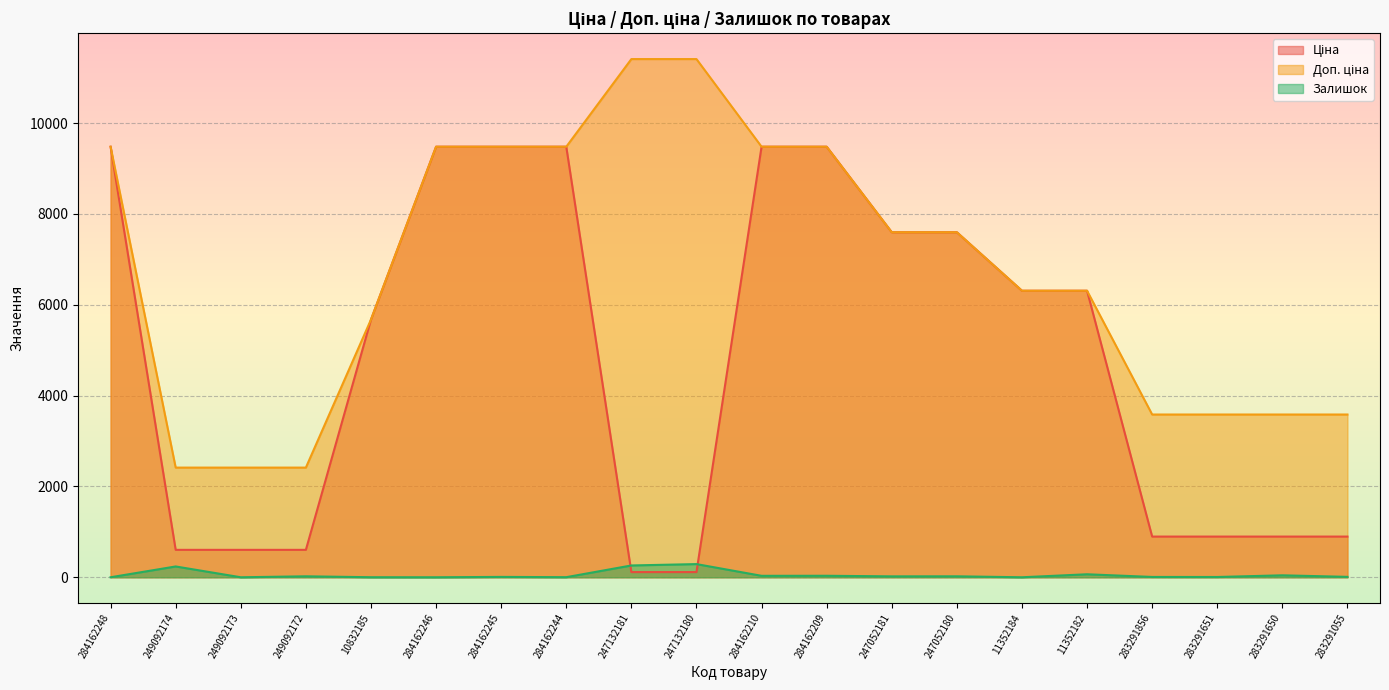

Reading right to left, extract all data points from this chart.

Ціна: 283291055=895.9	283291650=895.9	283291651=895.9	283291856=895.9	11352182=6308.8	11352184=6308.8	247052180=7596.5	247052181=7596.5	284162209=9480.1	284162210=9480.1	247132180=114.1	247132181=114.1	284162244=9480.1	284162245=9480.1	284162246=9480.1	10832185=5673.8	249092172=603.7	249092173=603.7	249092174=603.7	284162248=9480.1
Доп. ціна: 283291055=3583.6	283291650=3583.6	283291651=3583.6	283291856=3583.6	11352182=6308.8	11352184=6308.8	247052180=7596.5	247052181=7596.5	284162209=9480.1	284162210=9480.1	247132180=11410.0	247132181=11410.0	284162244=9480.1	284162245=9480.1	284162246=9480.1	10832185=5673.8	249092172=2414.8	249092173=2414.8	249092174=2414.8	284162248=9480.1
Залишок: 283291055=9.0	283291650=43.0	283291651=6.0	283291856=7.0	11352182=66.0	11352184=0.0	247052180=21.0	247052181=20.0	284162209=33.0	284162210=32.0	247132180=290.0	247132181=260.0	284162244=2.0	284162245=8.0	284162246=0.0	10832185=1.0	249092172=21.0	249092173=0.0	249092174=238.0	284162248=0.0